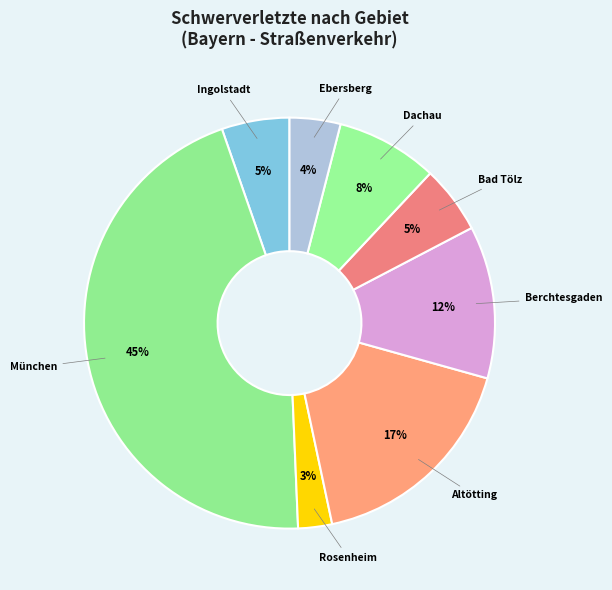

Which slice is the largest?

München